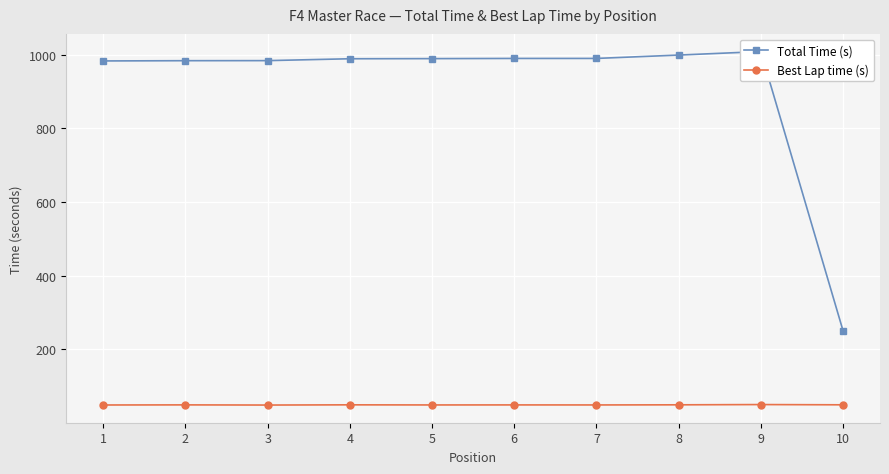

What is the approximate value of Total Time (s) at 4?

988.8